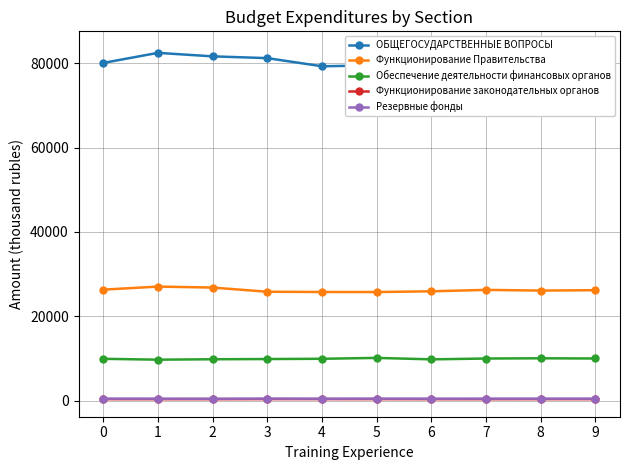

How many data points in Резервные фонды are less than 500?

4